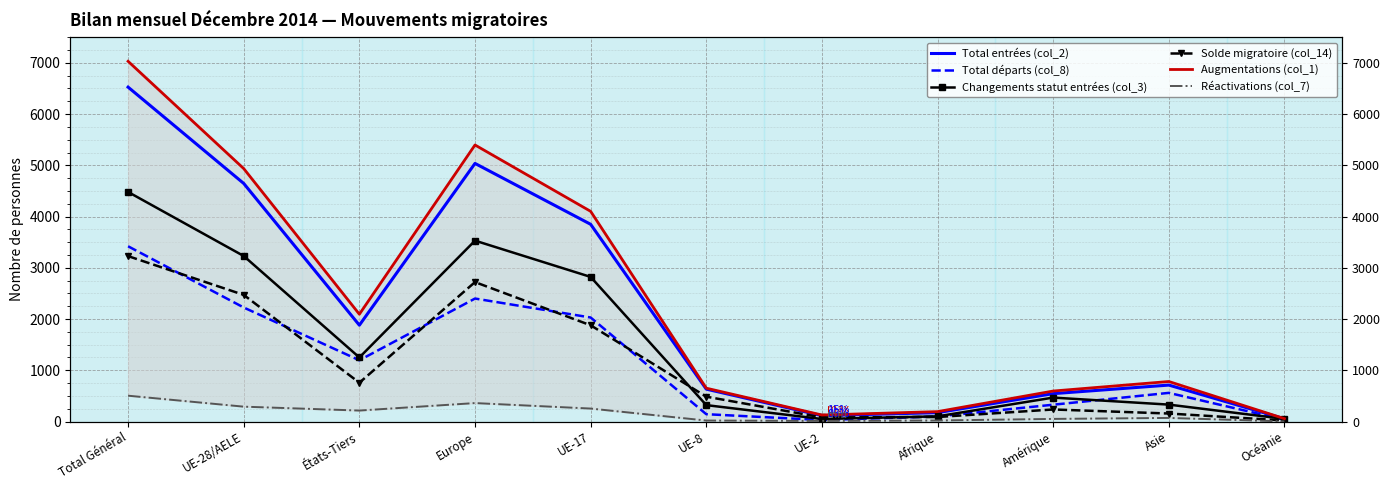

How many data points does each series have?

11